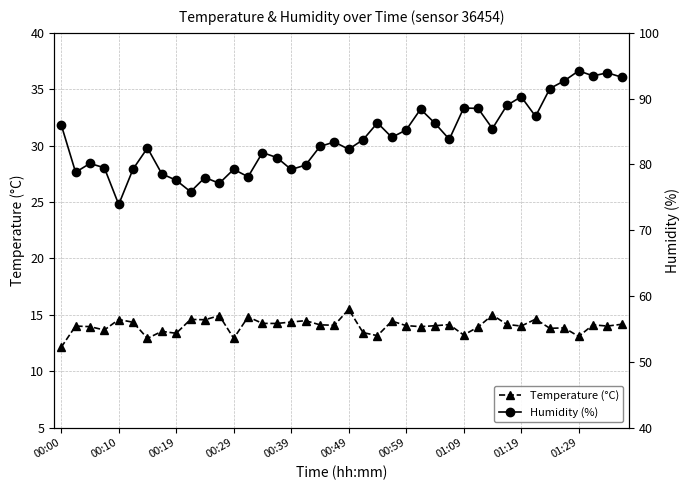

What is the value of the Temperature (°C) point at the 1st from the left?

12.1